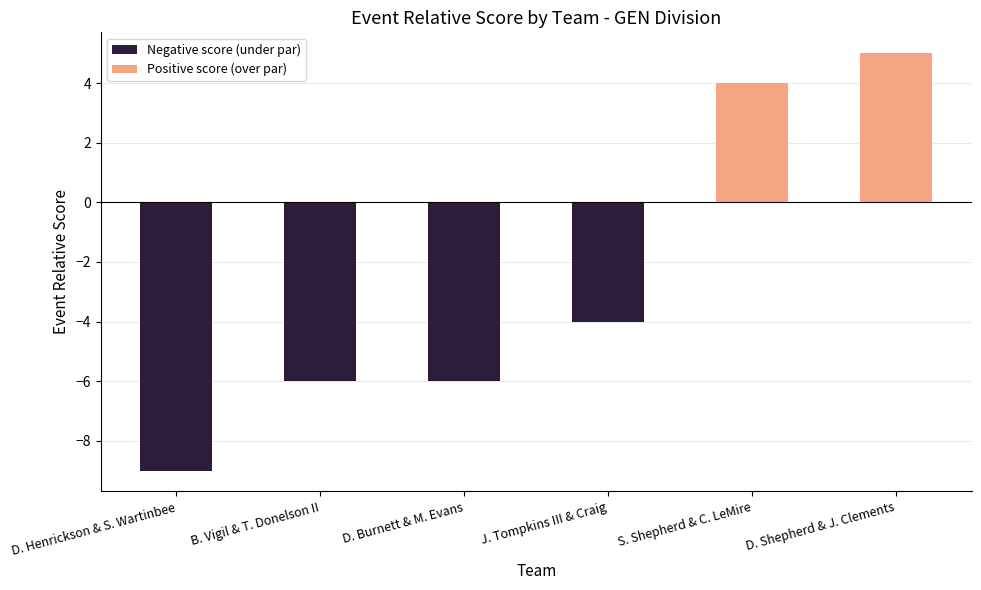

Are the bars horizontal?

No